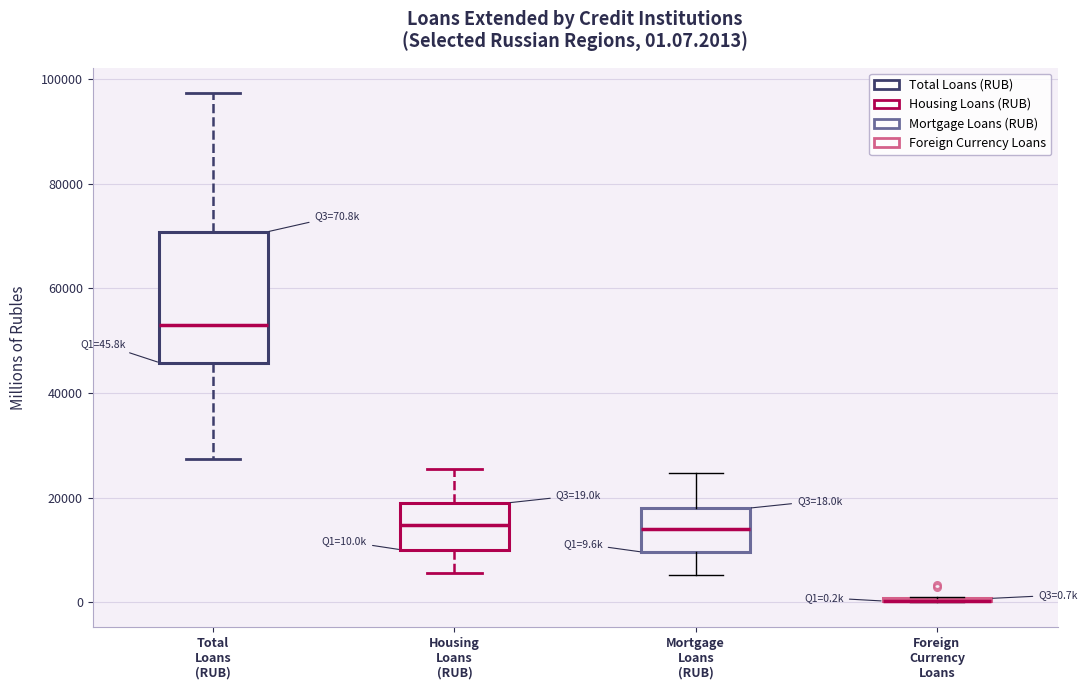

Comparing the boxes themselves (not the whiskers), which one is the tallest?

Total Loans (RUB)